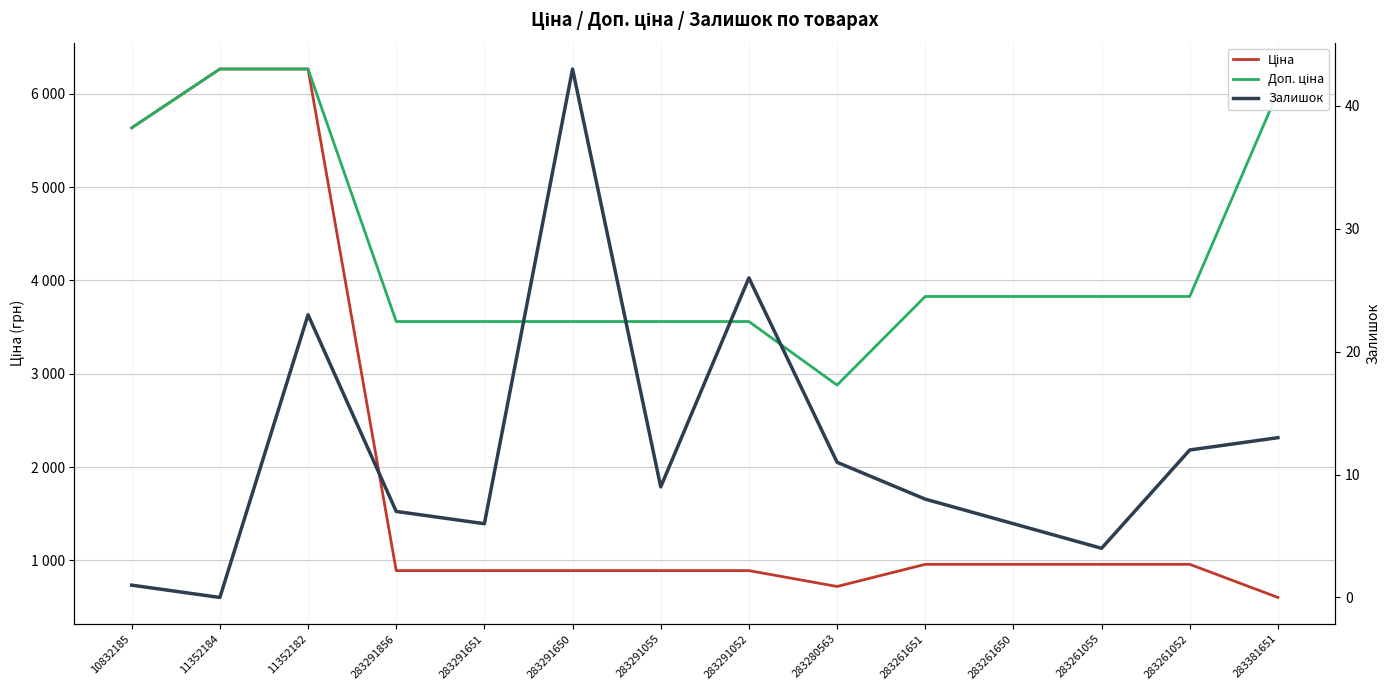

How many distinct data groups are displayed?

3